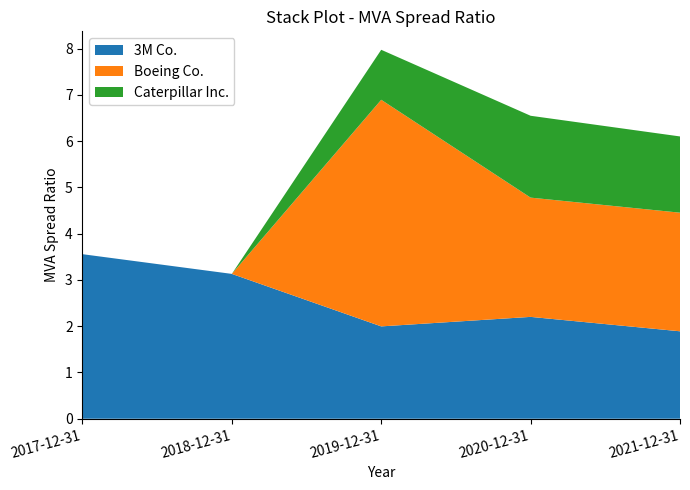

How many Boeing Co. values are between 0 and 2?

2